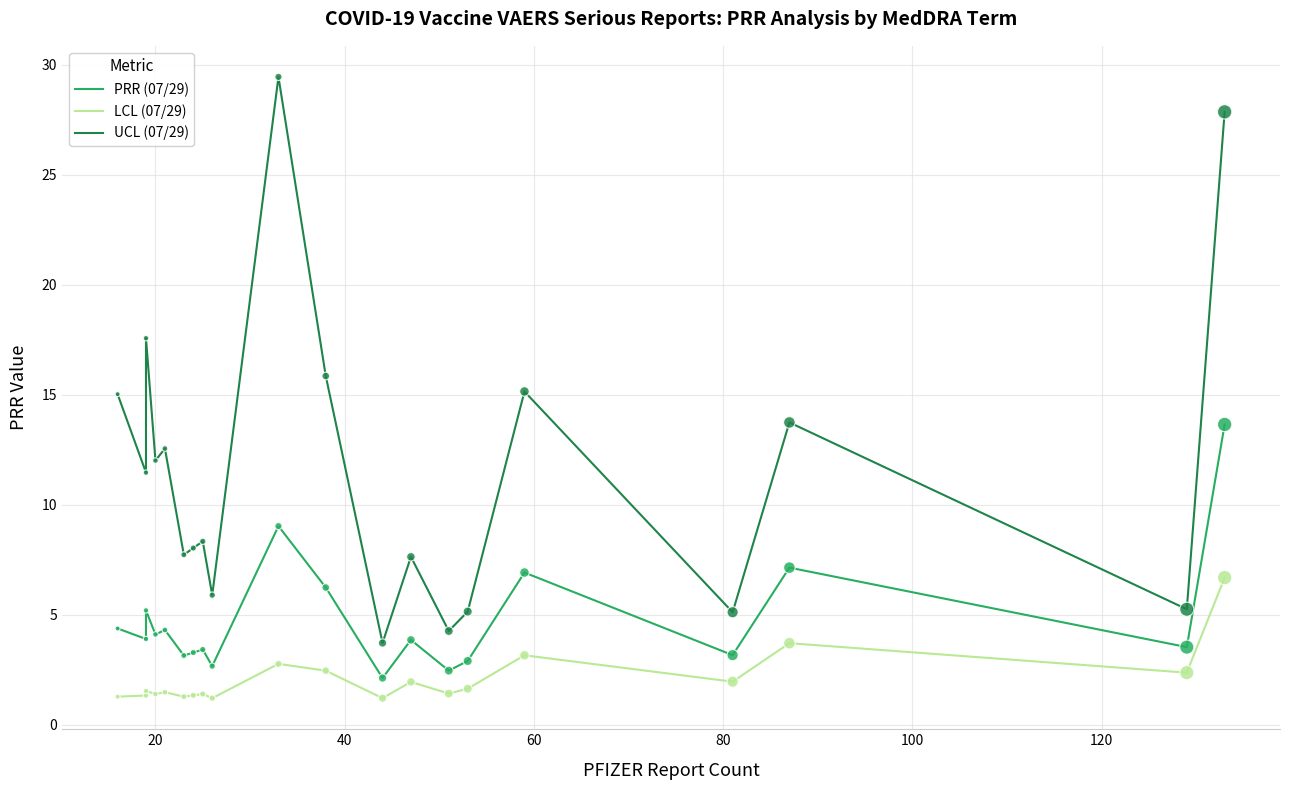

At how many categories does at least one series exceed 11?

10